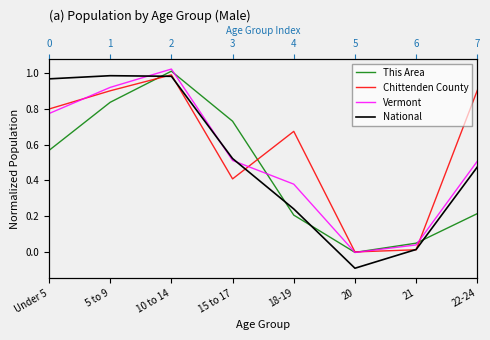

Rank the categories by Vermont value from highest to lowest.

10 to 14, 5 to 9, Under 5, 15 to 17, 22-24, 18-19, 21, 20